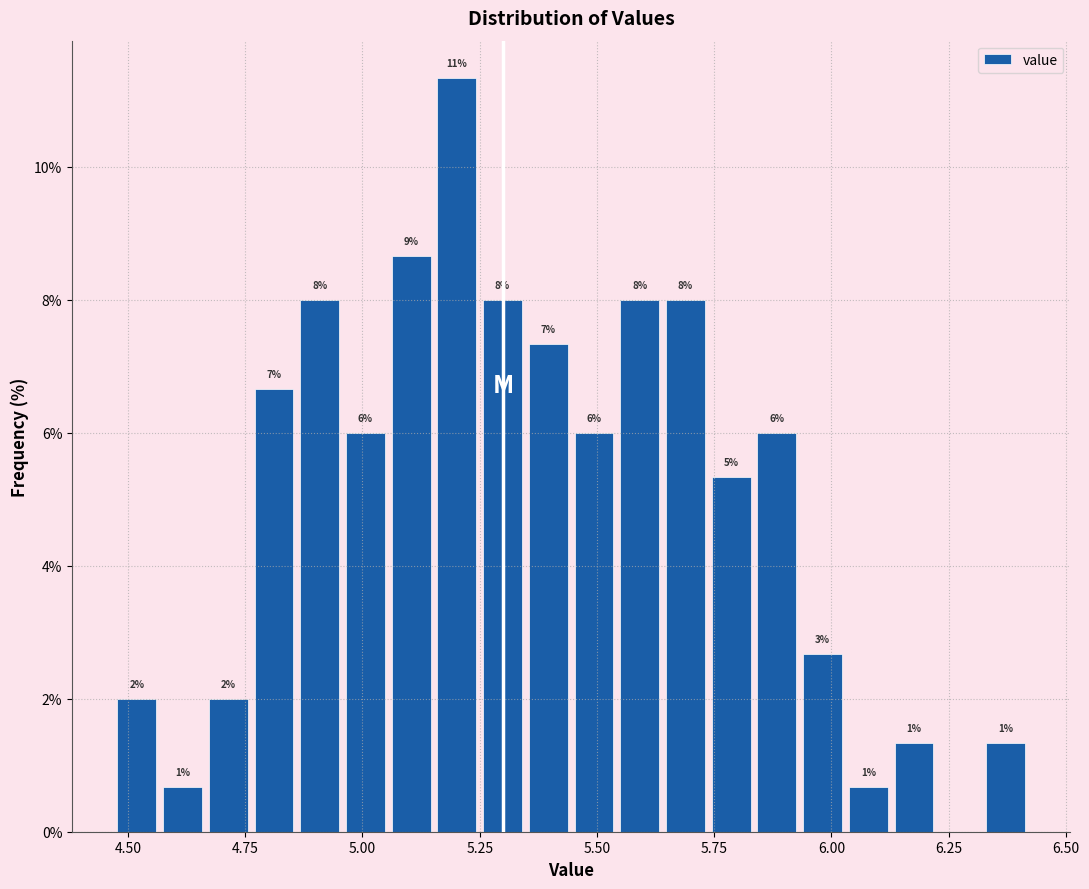

Read against the x-axis, roughly where is the centre of the tallest bar?

5.20